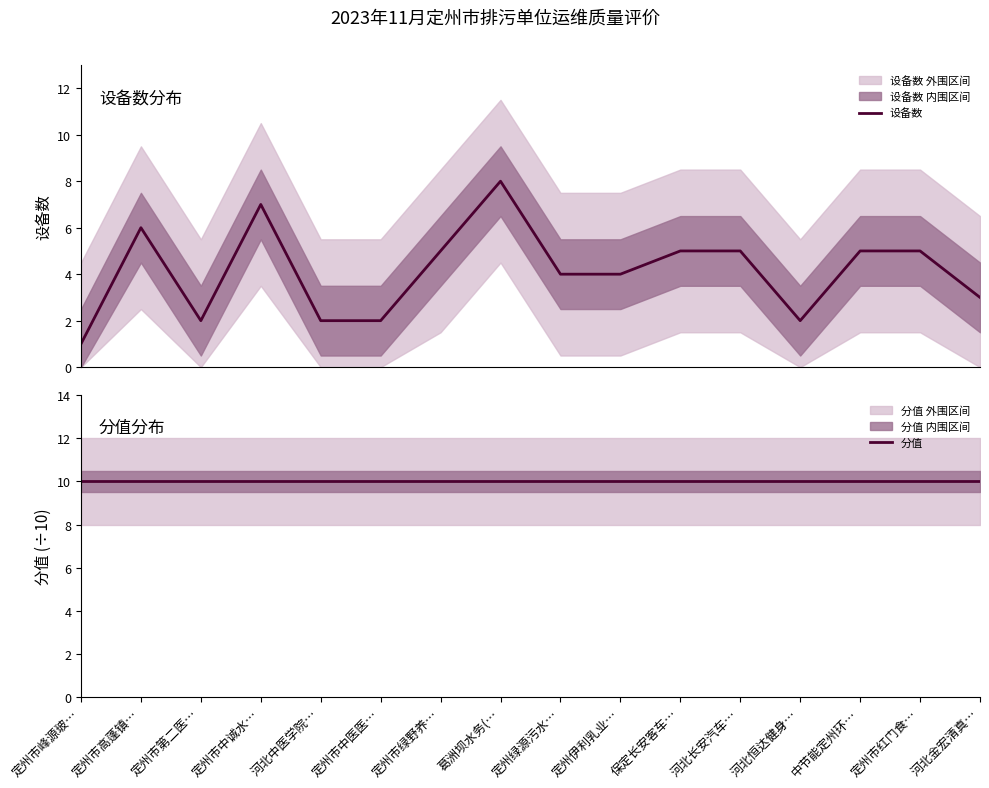

What is the maximum value shown in the chart?

10